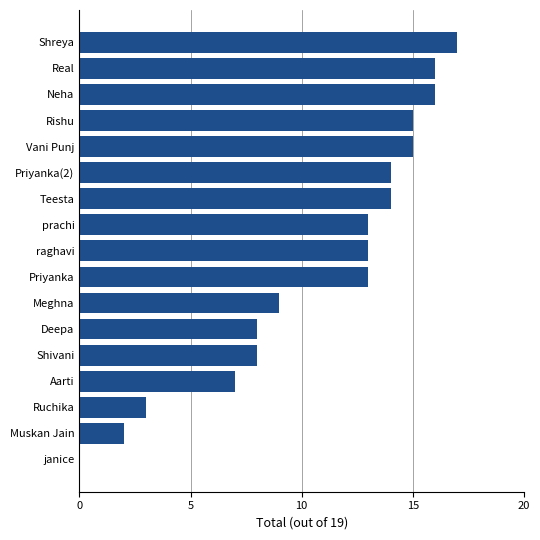

The value at Teesta is 22. True or false?

False